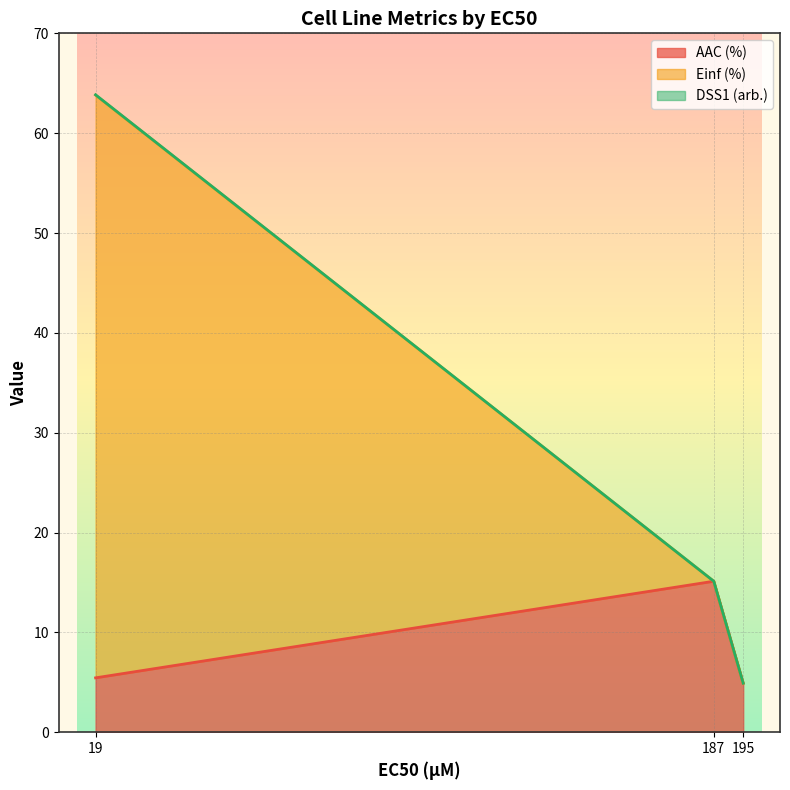

How many DSS1 (arb.) values are between 0 and 1?

3